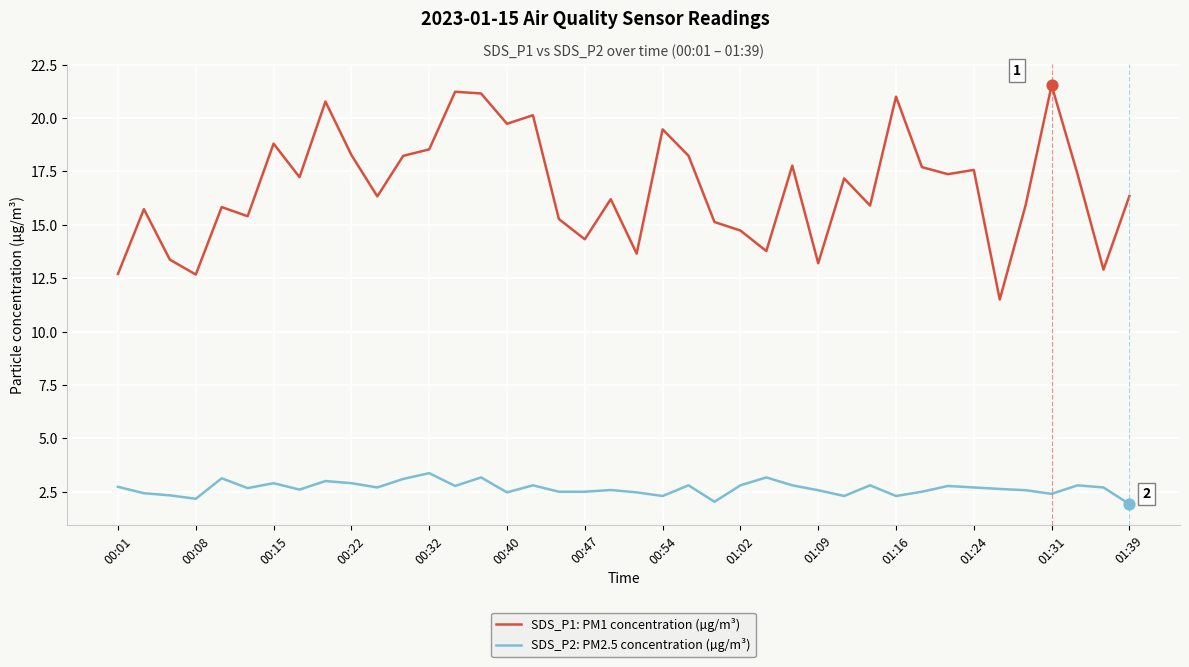

Which series has the widest spread of values?

SDS_P1: PM1 concentration (µg/m³)